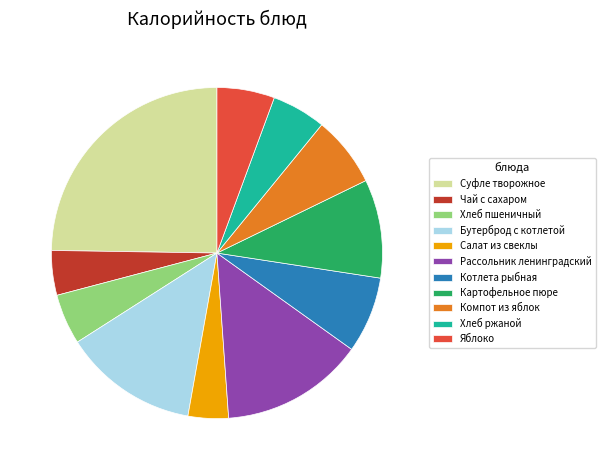

Does Рассольник ленинградский represent more than half of the total?

No